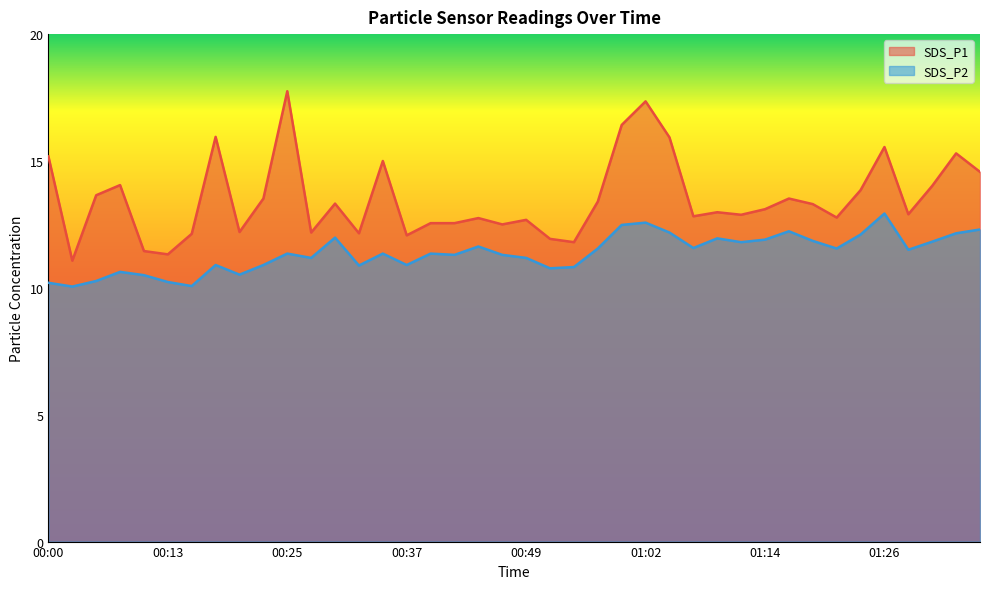

Between 00:47 and 01:24, which series saw the biggest shift?

SDS_P1